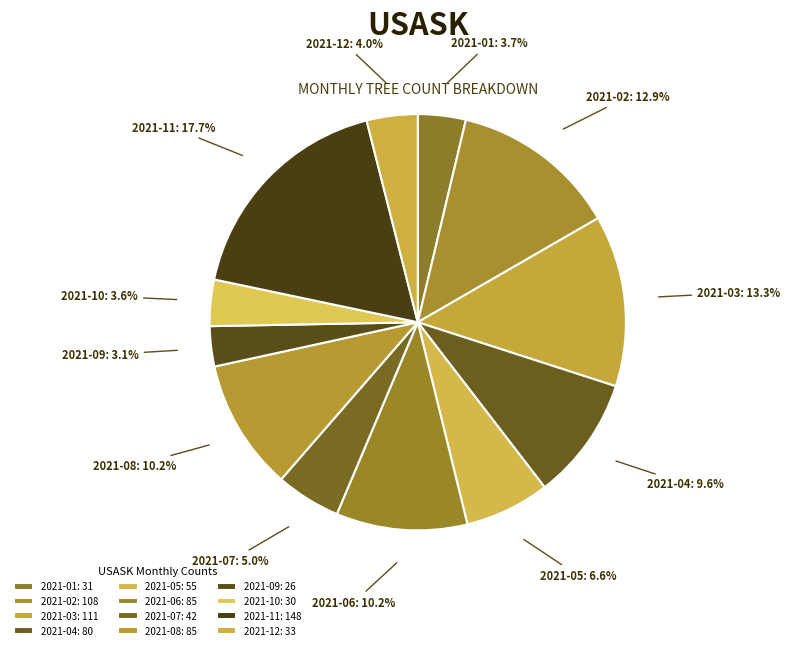

Does 2021-04 account for over 50% of the chart?

No